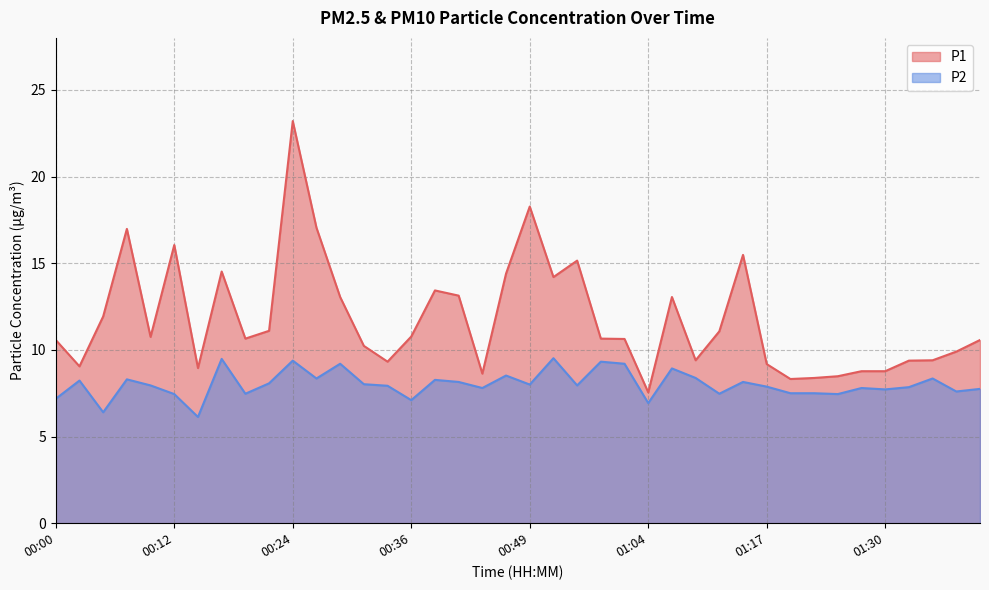

True or false: P2 and P1 cross at least once.

False